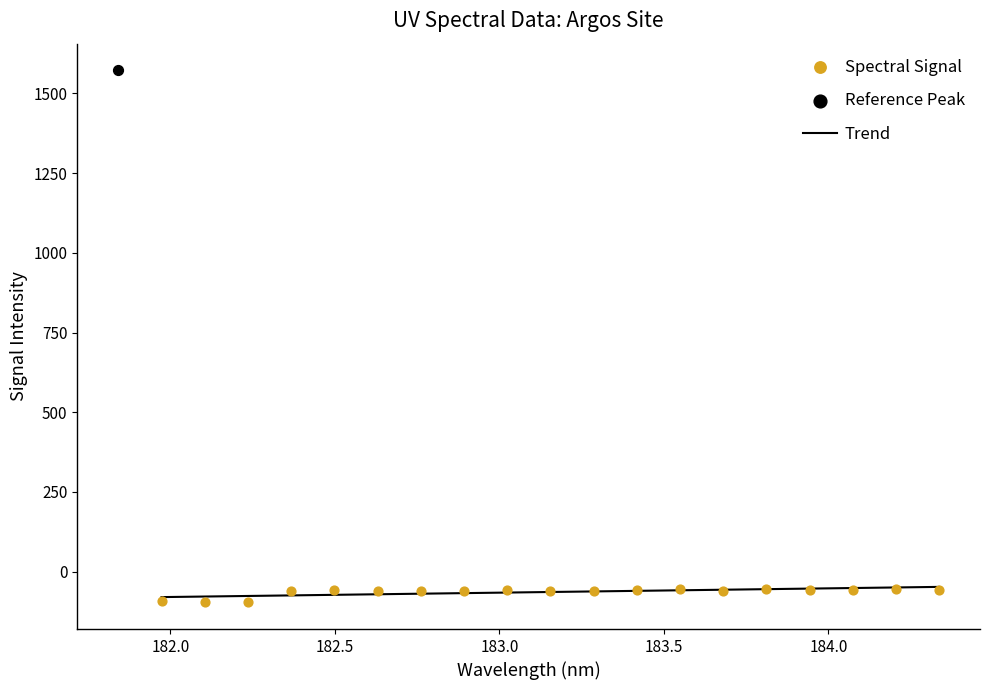

What is the change in value from 182.3673257152 to 183.811206745?

+7.2